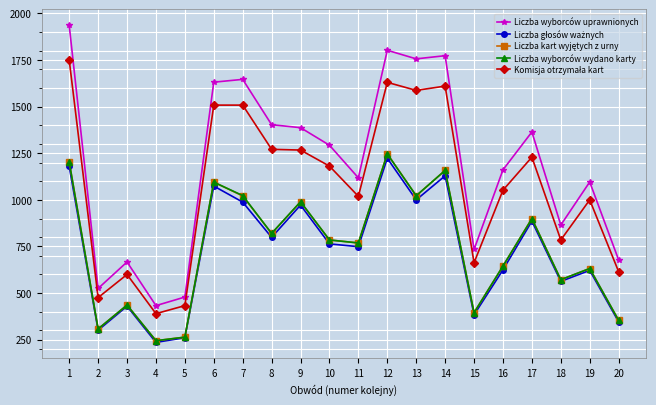

Where is the first local minimum for Liczba wyborców wydano karty?

2